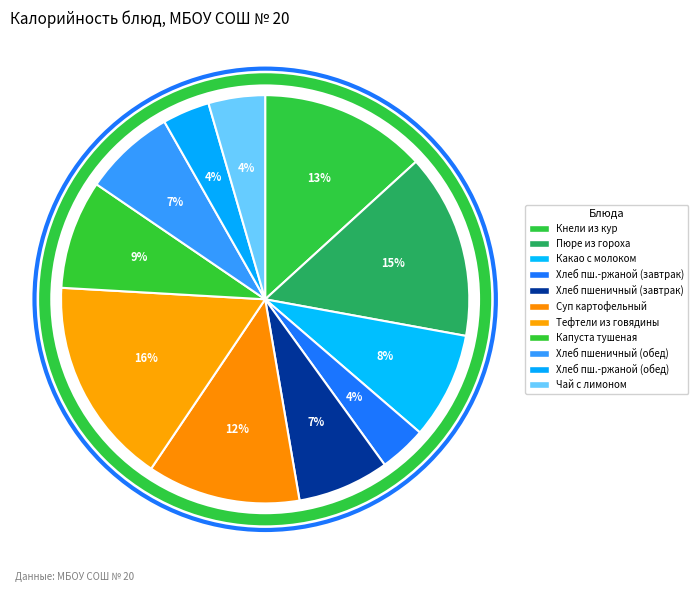

How many slices are in this pie chart?

11